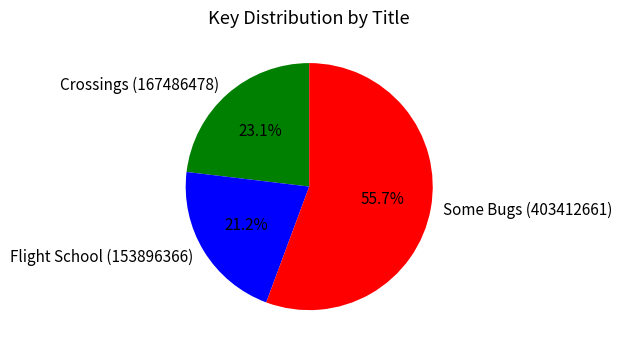

True or false: Crossings (167486478) accounts for 23% of the total.

True